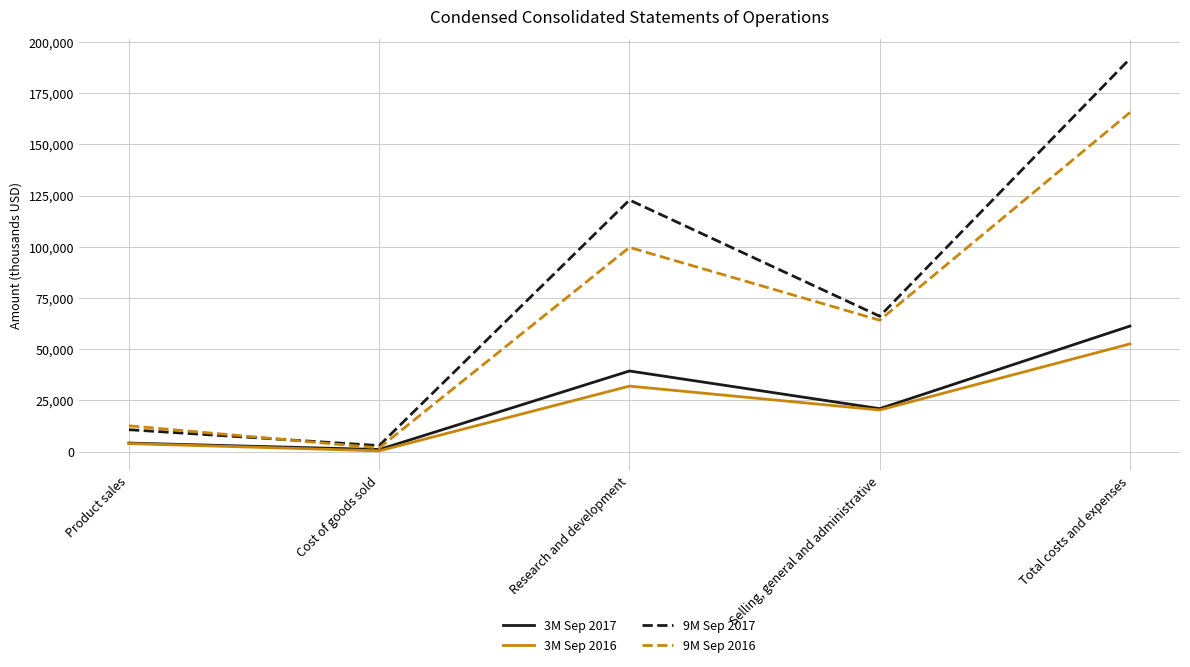

The value of 3M Sep 2016 at Total costs and expenses is 87585. True or false?

False